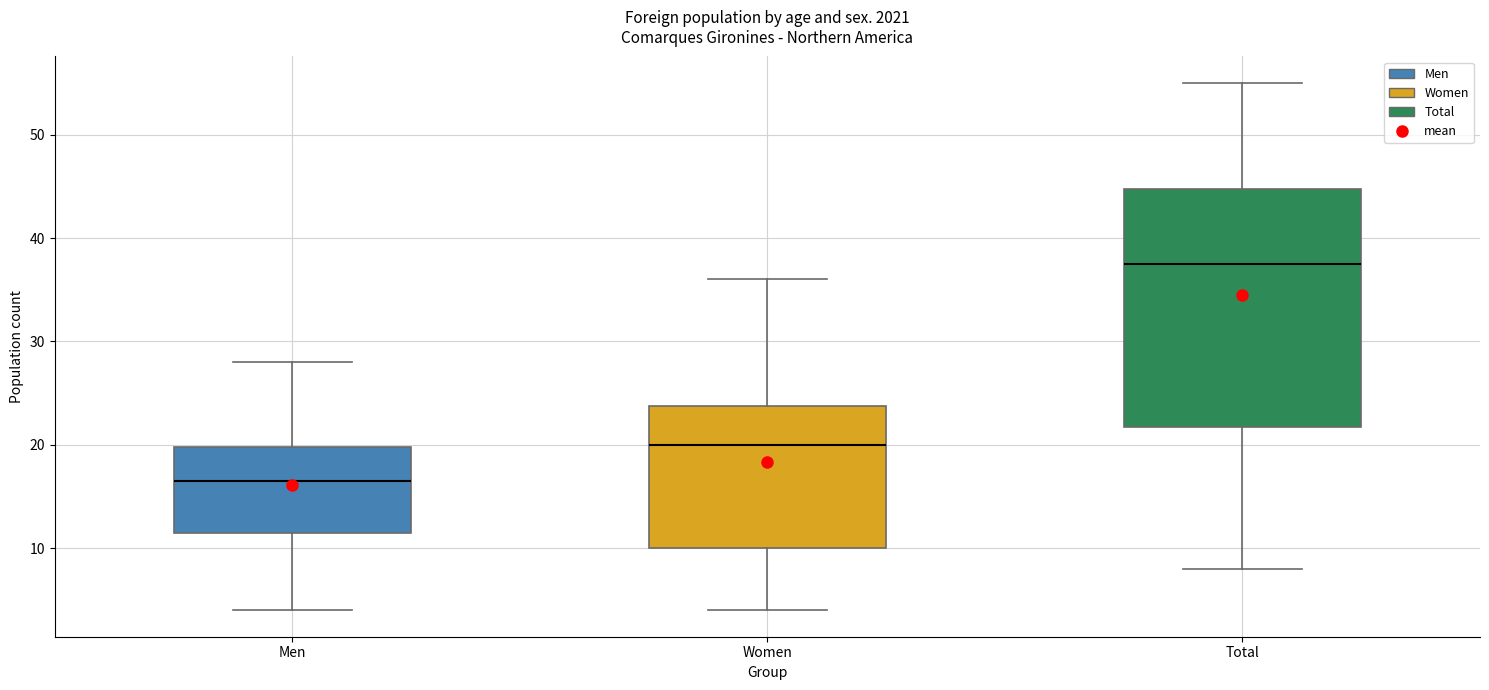

Where does the upper whisker of the box for Men end on the y-axis? The values are not printed on the chart, so give them approximately, as read against the axis.

28